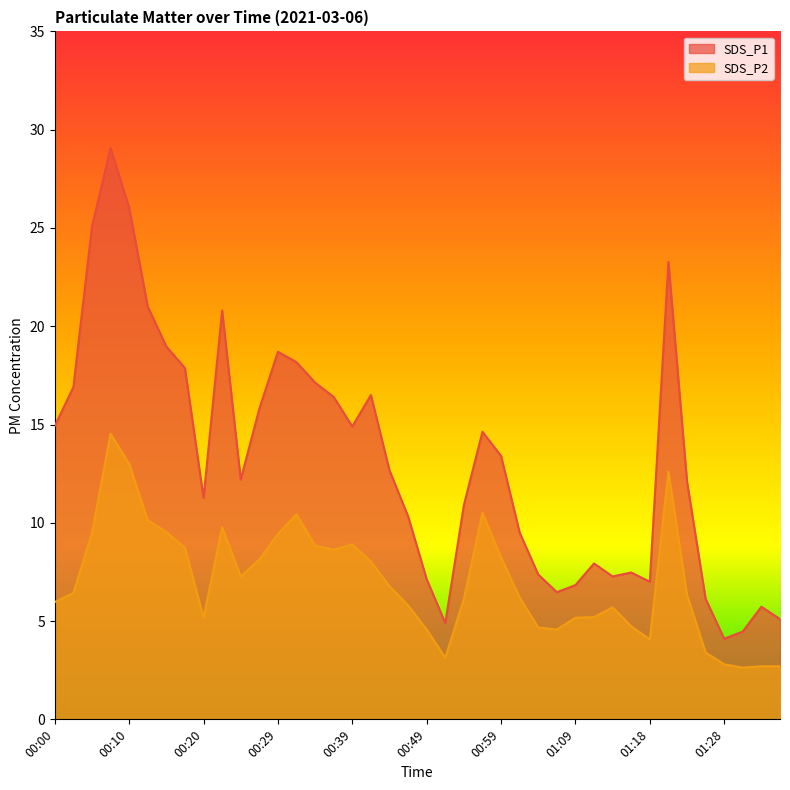

True or false: SDS_P1 has more than 0 points higher than both neighbors.

True